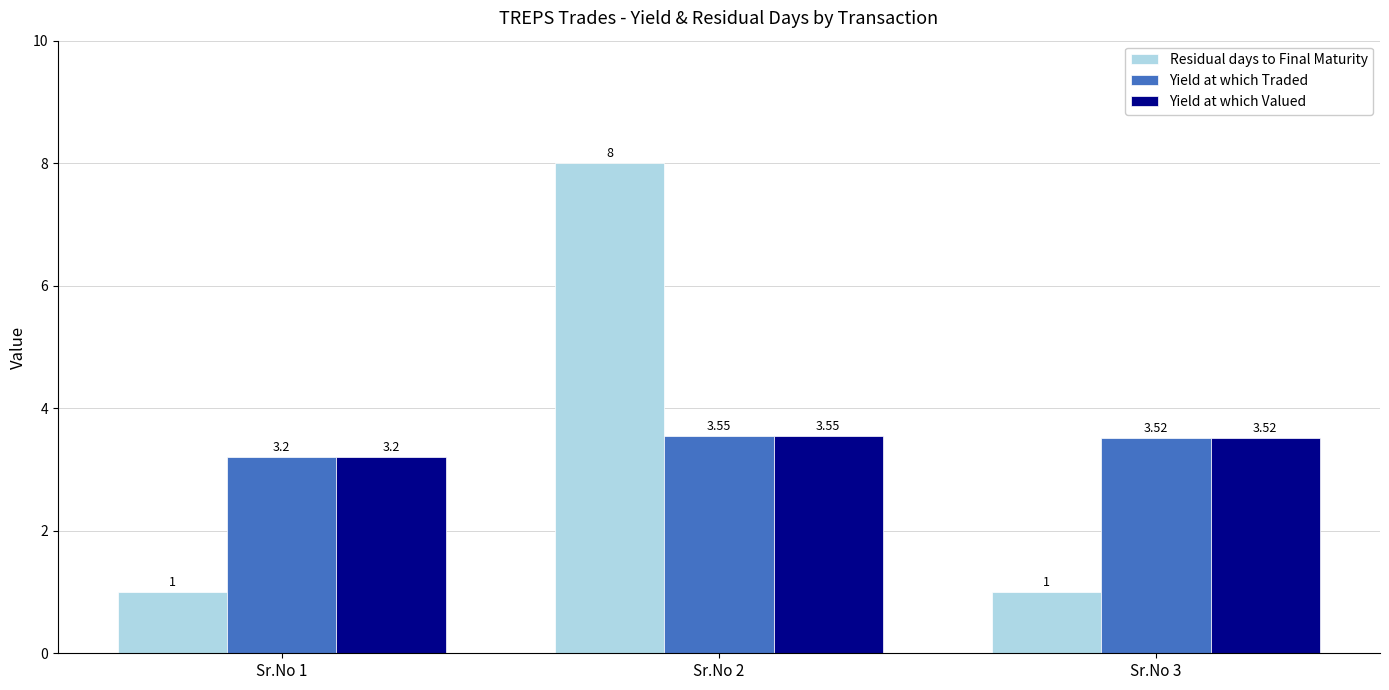

What is the total value across all series at Sr.No 3?

8.0